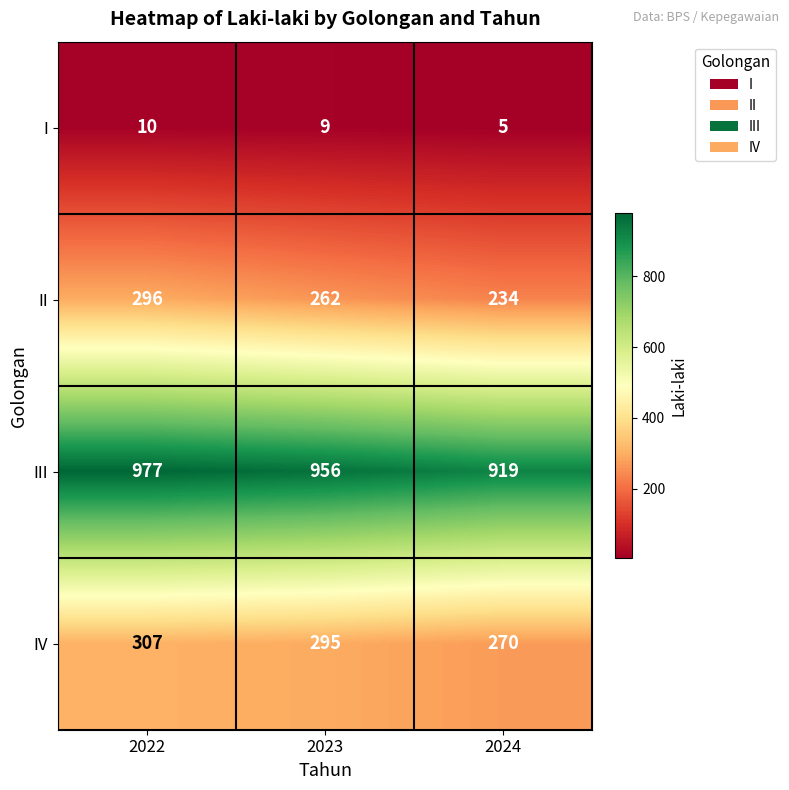

At which category is the sum across all series the highest?

2022